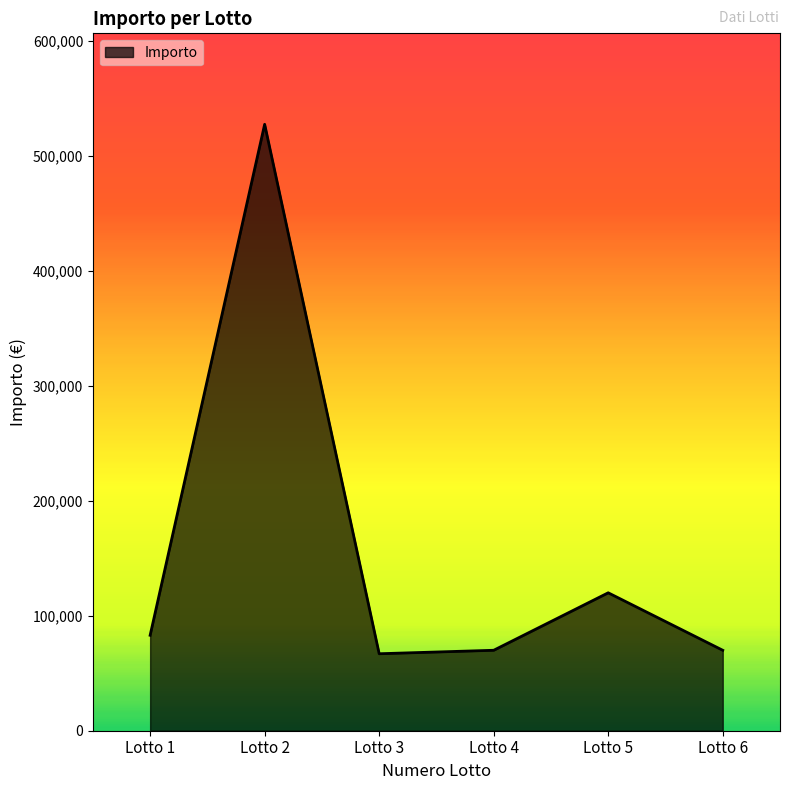

How many lines are shown in the chart?

1